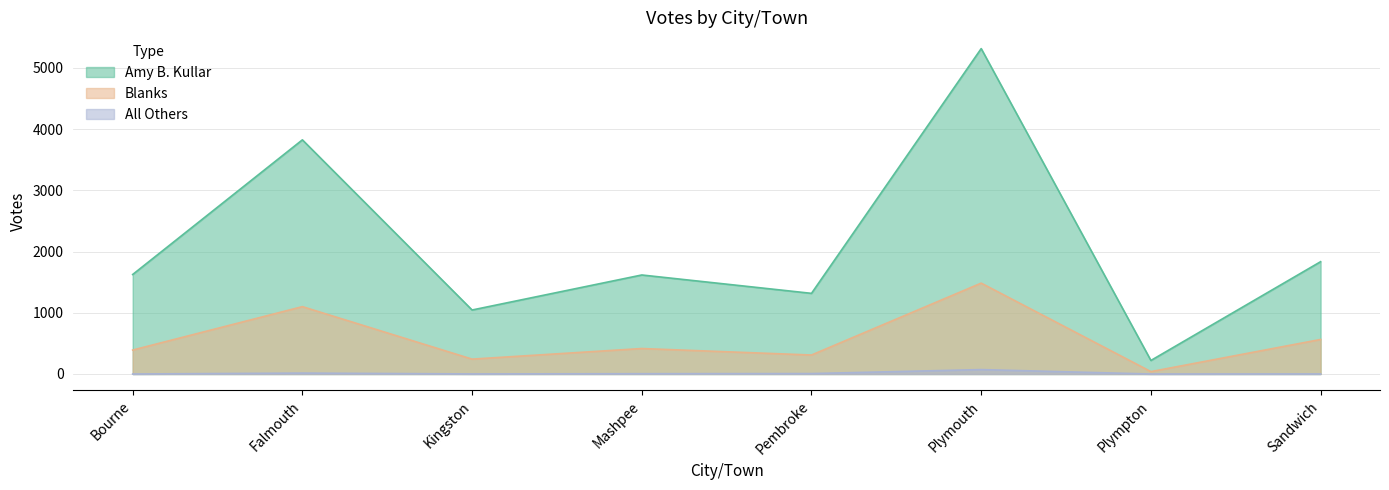

Reading right to left, transcribe all the data shown in this chart.

Amy B. Kullar: Sandwich=1834	Plympton=221	Plymouth=5314	Pembroke=1317	Mashpee=1617	Kingston=1045	Falmouth=3824	Bourne=1625
Blanks: Sandwich=564	Plympton=39	Plymouth=1484	Pembroke=310	Mashpee=416	Kingston=243	Falmouth=1100	Bourne=391
All Others: Sandwich=1	Plympton=0	Plymouth=72	Pembroke=7	Mashpee=5	Kingston=1	Falmouth=15	Bourne=0